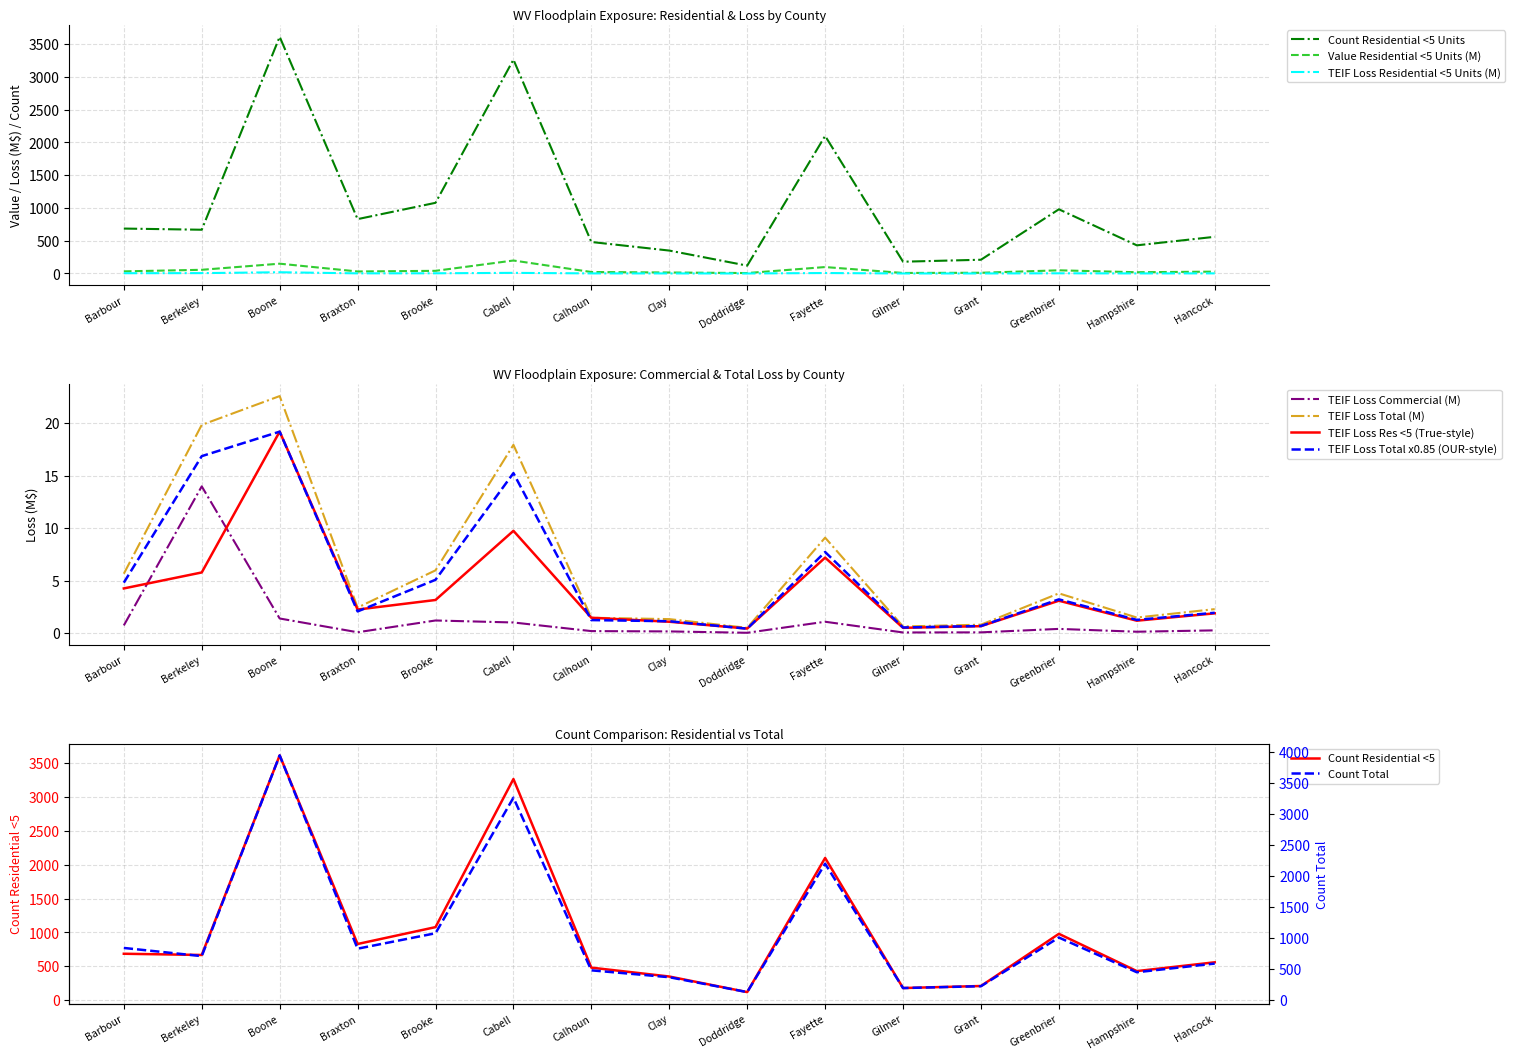

Which series has the largest total across all categories?

Count Total